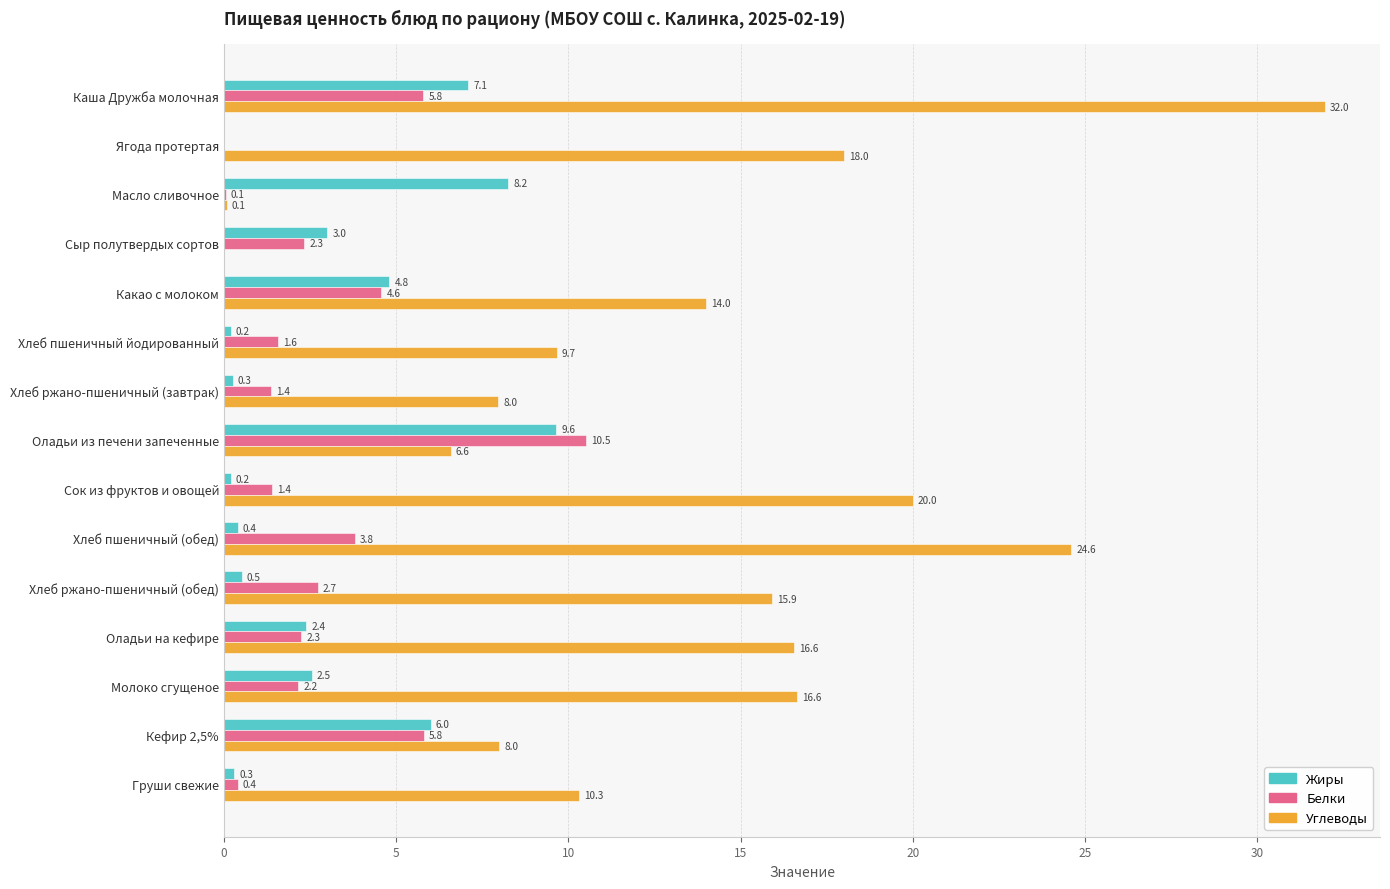

At which label does Жиры reach its peak?

Оладьи из печени запеченные